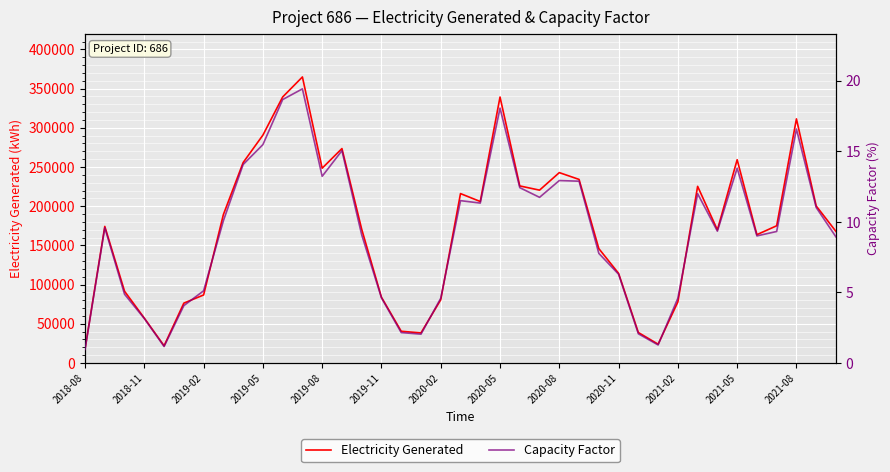

The value of Electricity Generated at 2020-05 is 339235.2. True or false?

True